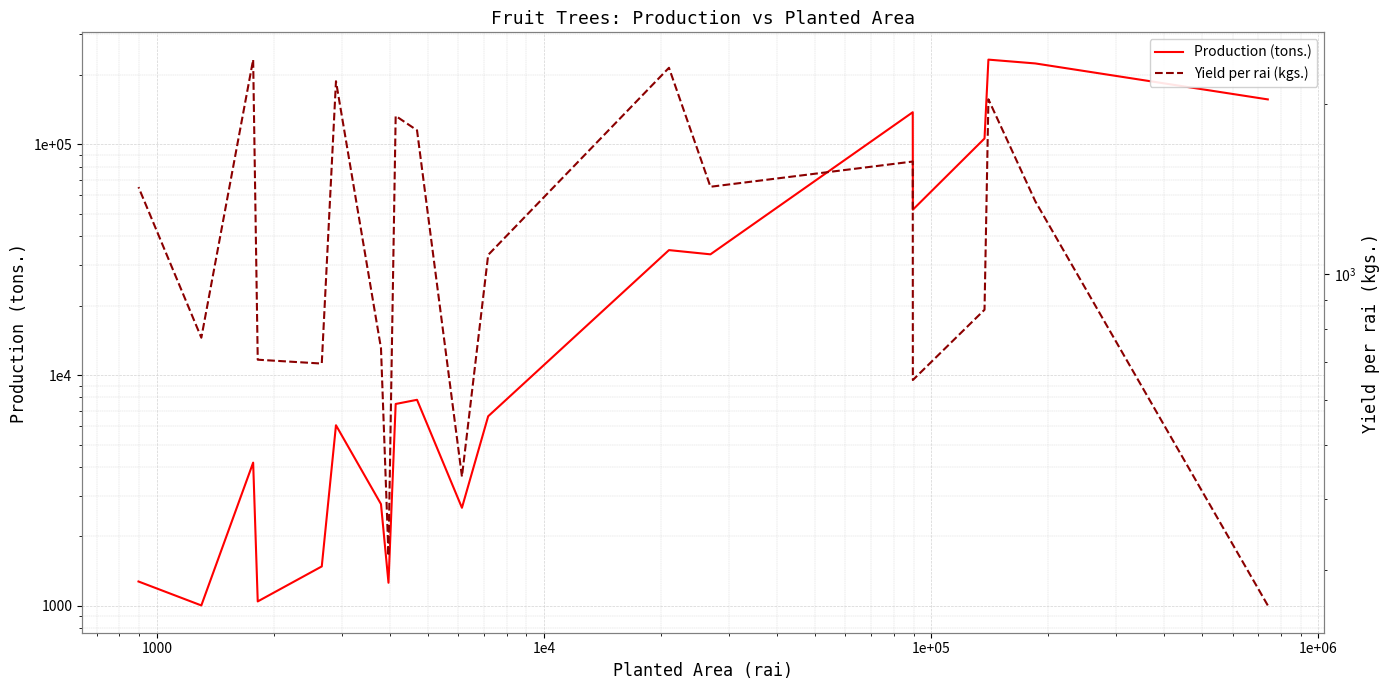

Reading left to right, what are all the values shown in this chart?

Production (tons.): 156411	223889	232583	105928	52060	137634	33353	34787	6632	2662	7815	7497	1260	2761	6063	1483	1046	4177	1005	1276
Yield per rai (kgs.): 260	1344	2035	865	650	1580	1426	2313	1081	439	1794	1902	318	740	2190	695	706	2391	772	1424